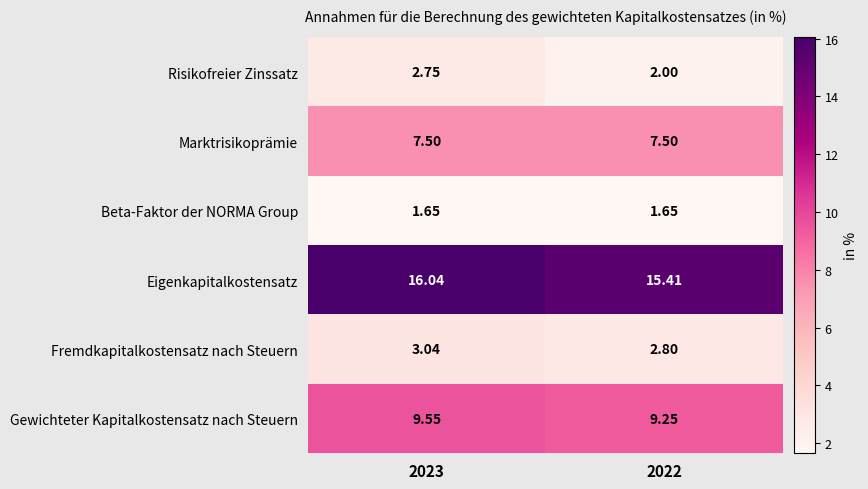

Which series has the largest range (max minus min)?

Risikofreier Zinssatz